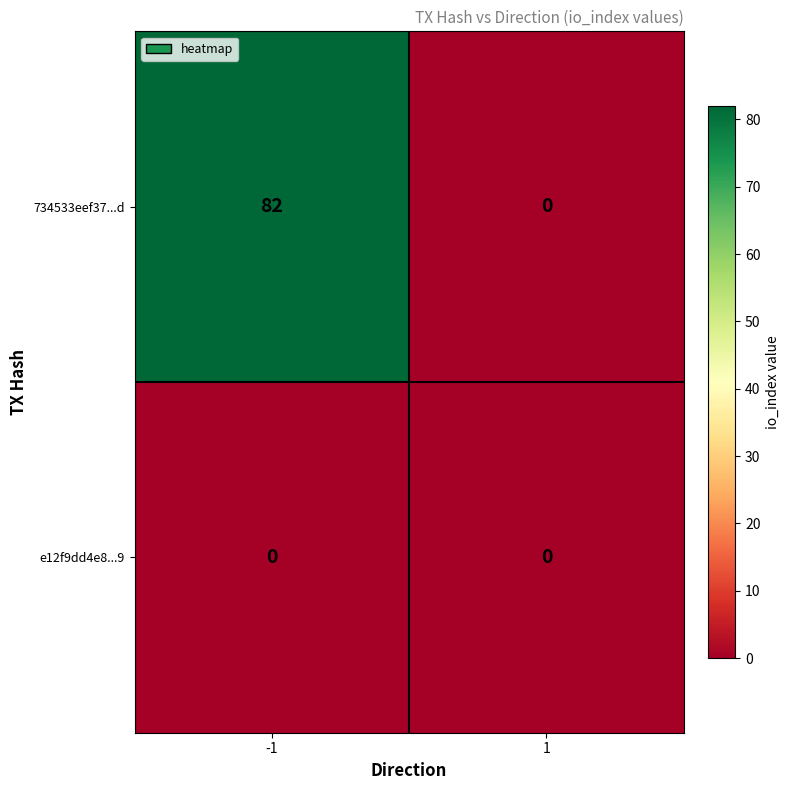

The 734533eef37...d series shows 0 at 1. True or false?

True